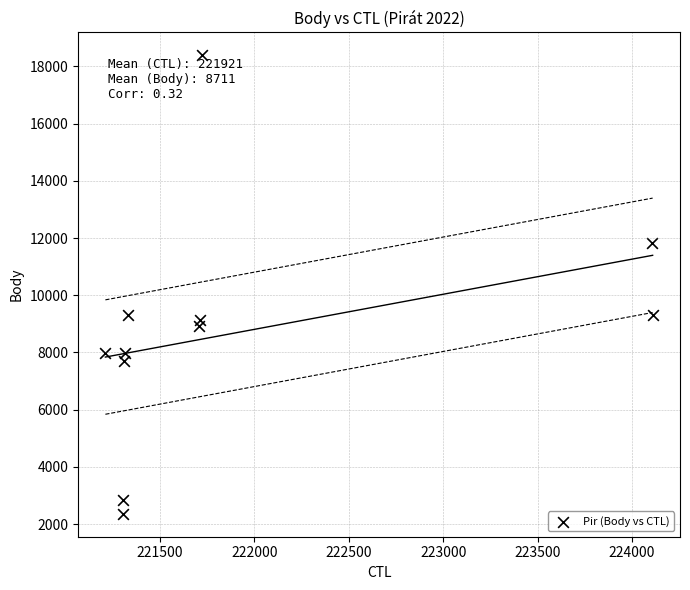

What is the average Y value?

8711